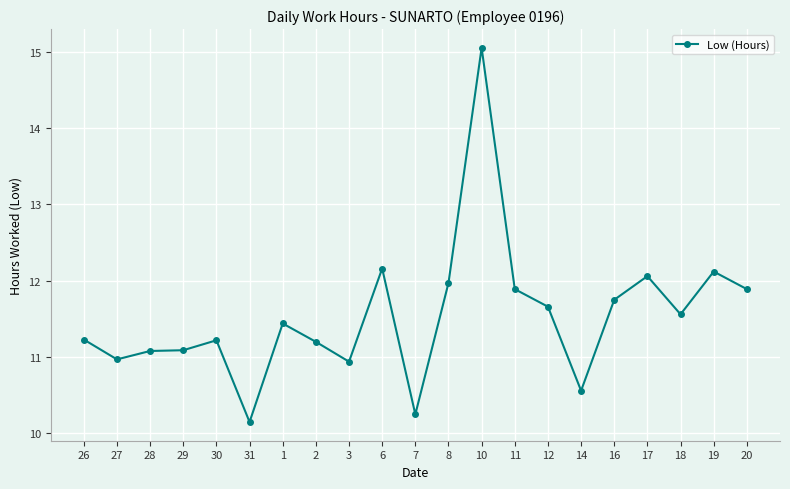

The value at 14 is 14.5. True or false?

False